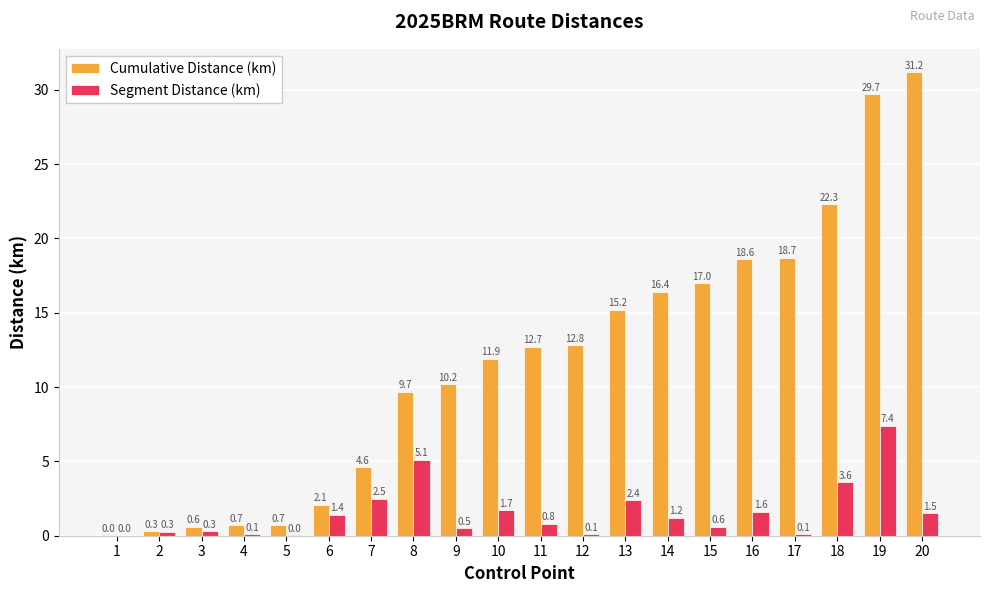

True or false: Segment Distance (km) has a value of 4.9 at 18.

False